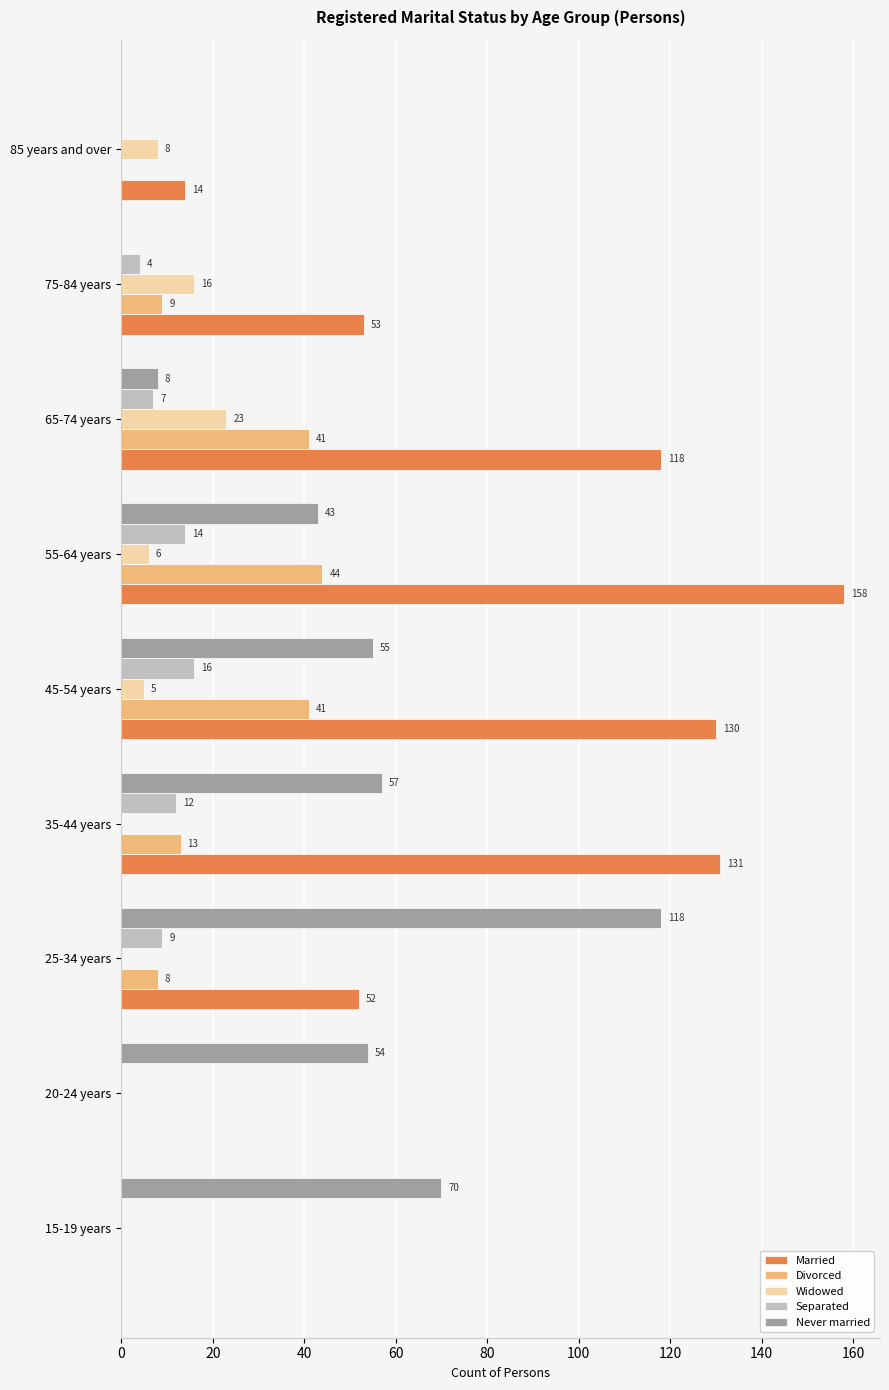

What is the sum of the Never married values at 75-84 years and 55-64 years?

43